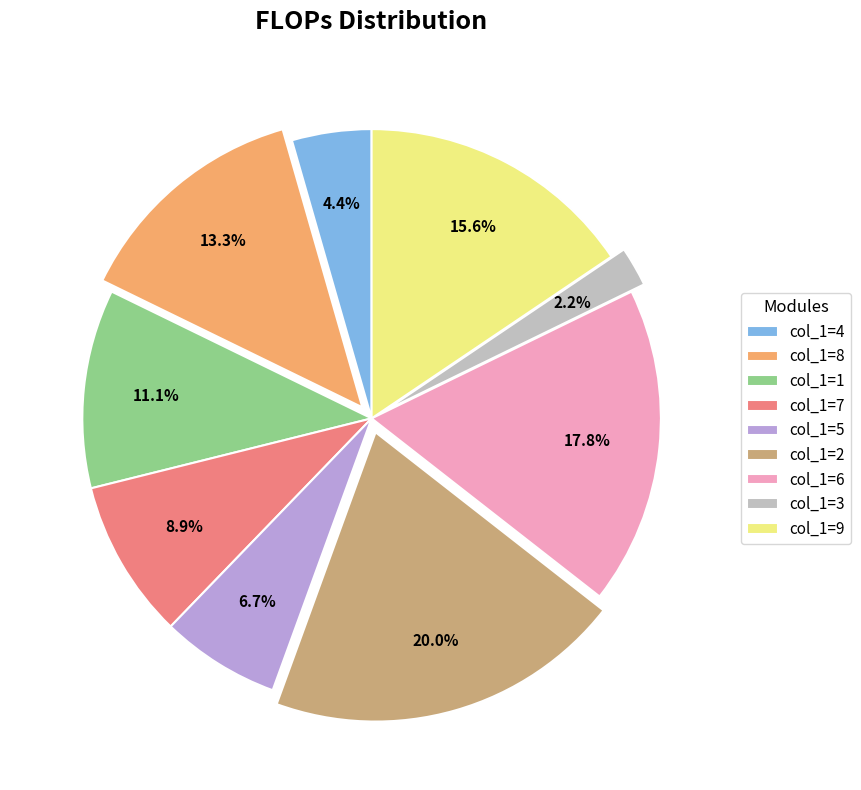

Rank the categories by value from lowest to highest.

col_1=3, col_1=4, col_1=5, col_1=7, col_1=1, col_1=8, col_1=9, col_1=6, col_1=2